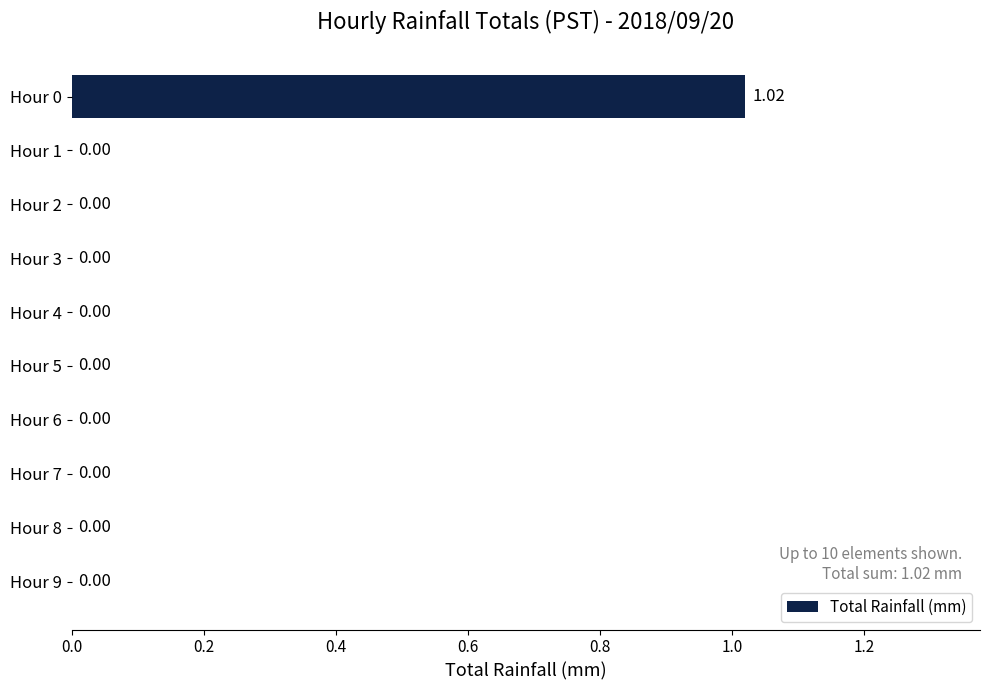

How many values exceed 0?

1